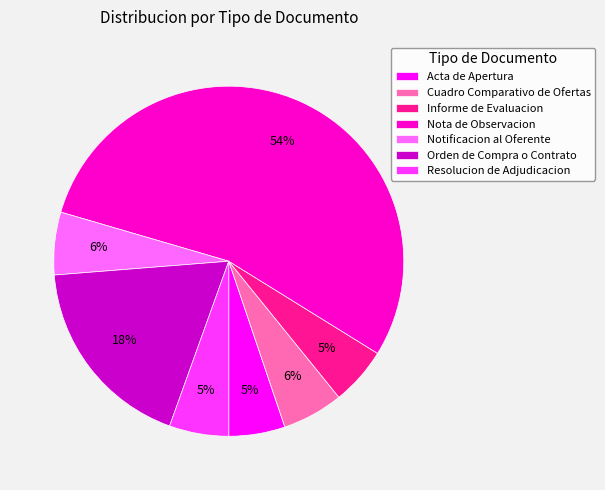

What percentage is the Acta de Apertura slice, to the nearest percent?

5%